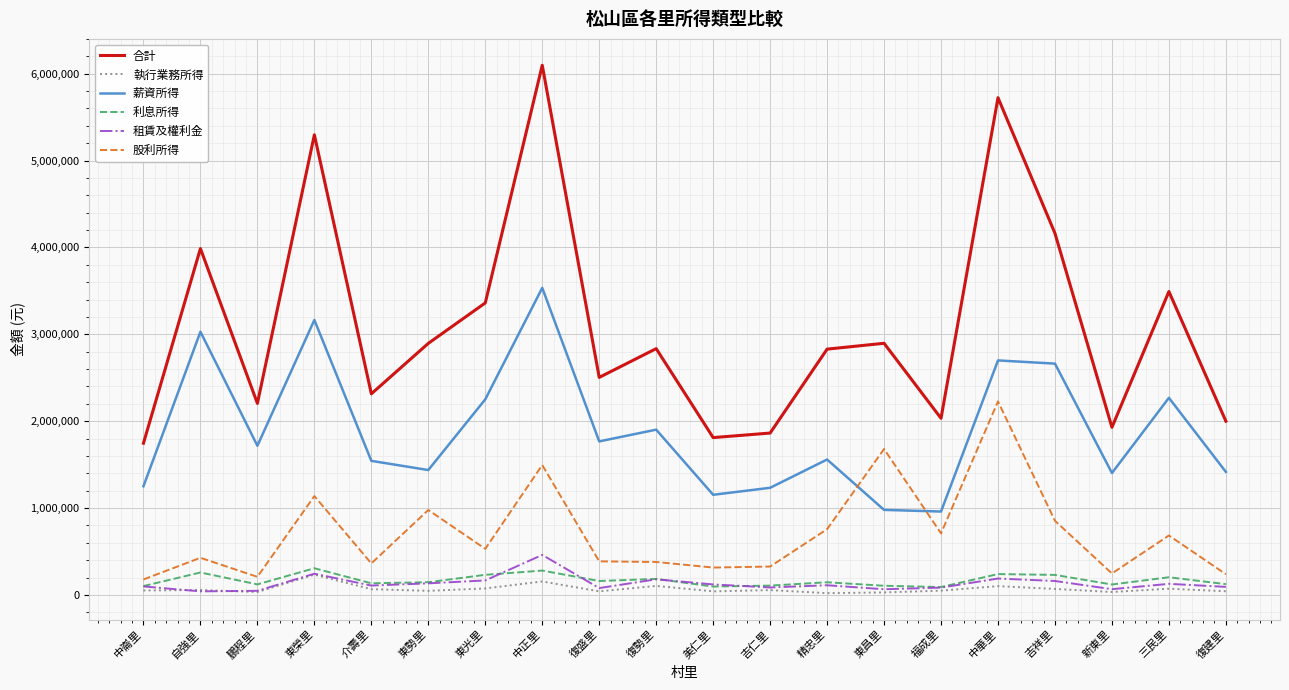

Between 自強里 and 中正里, which series saw the biggest shift?

合計